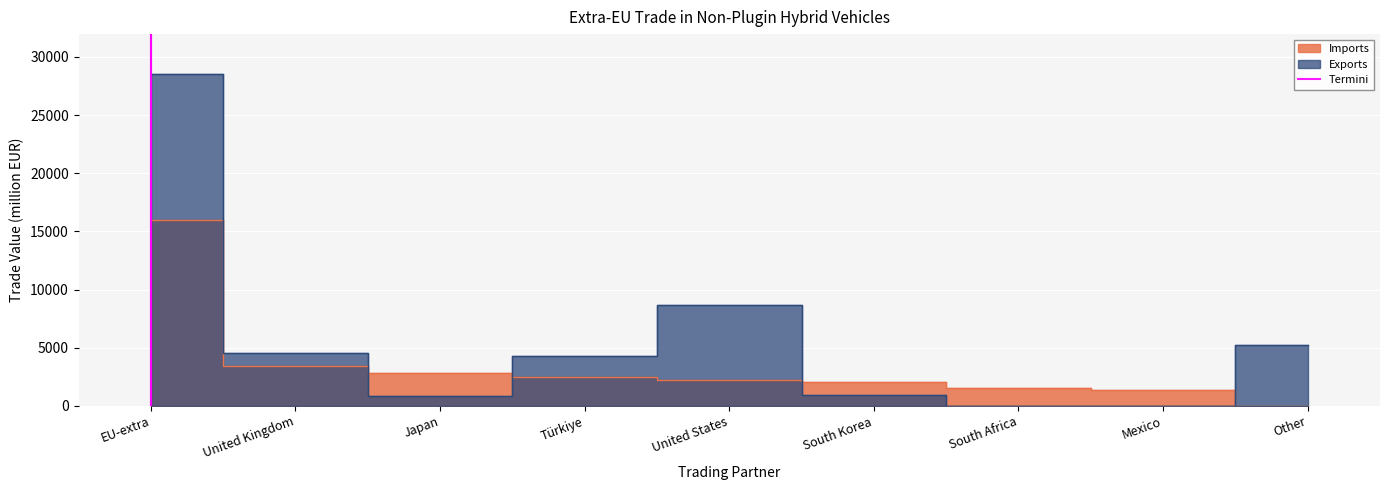

How many values are below 1?

1